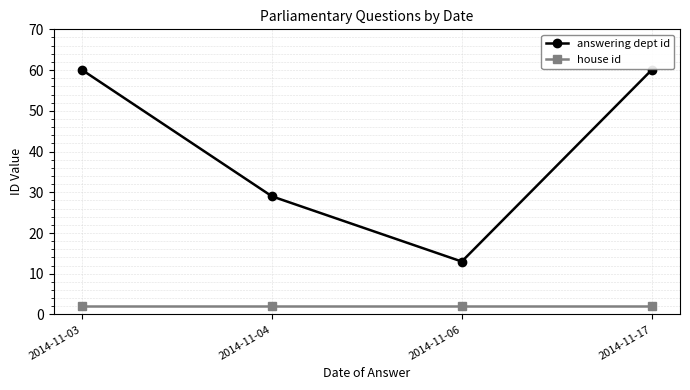

What is the value of the house id point at the 2nd from the left?

2